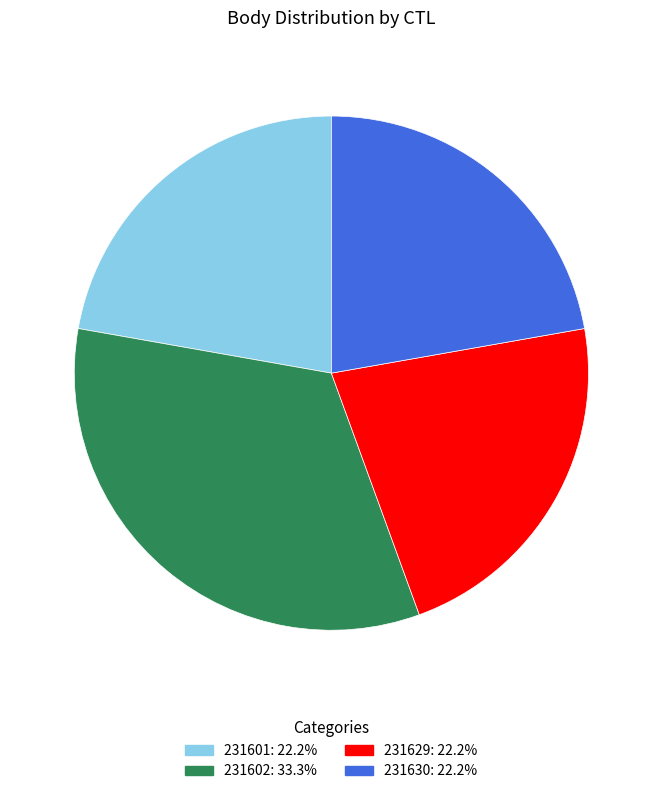

Does 231629: 22.2% represent more than half of the total?

No